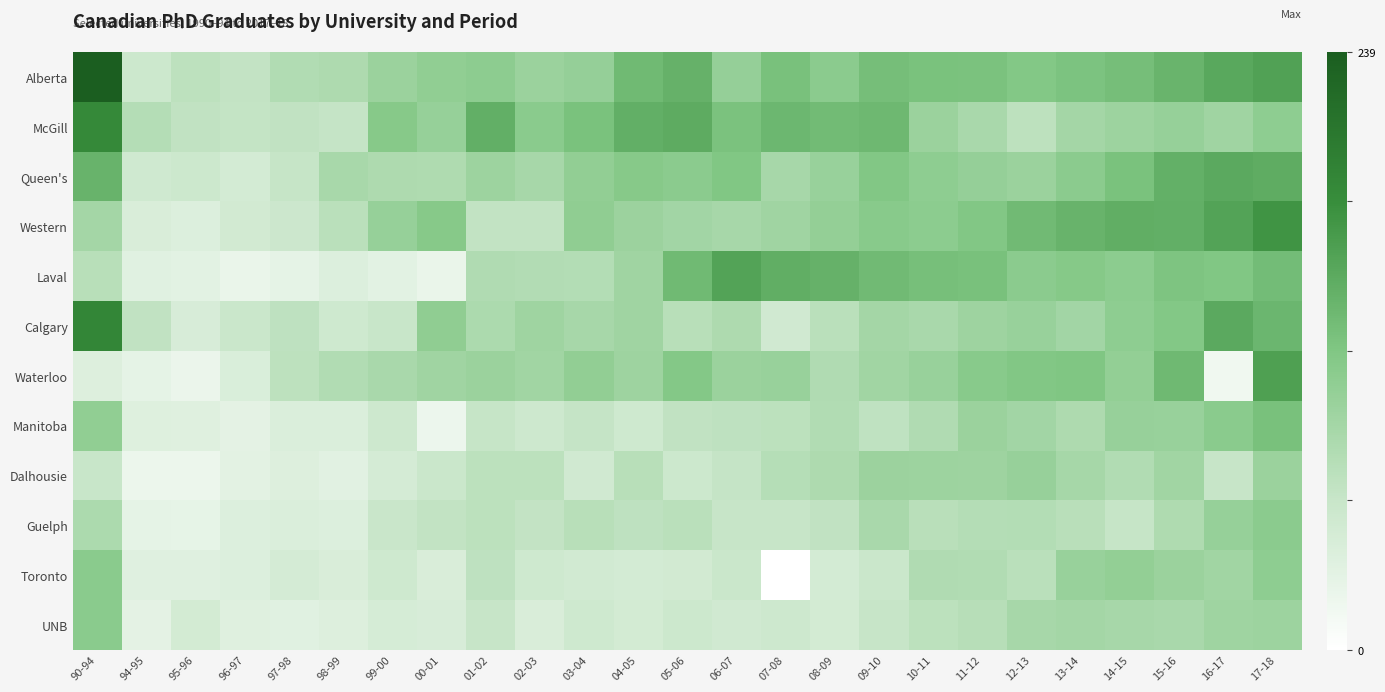

At which category is the sum across all series the highest?

17-18